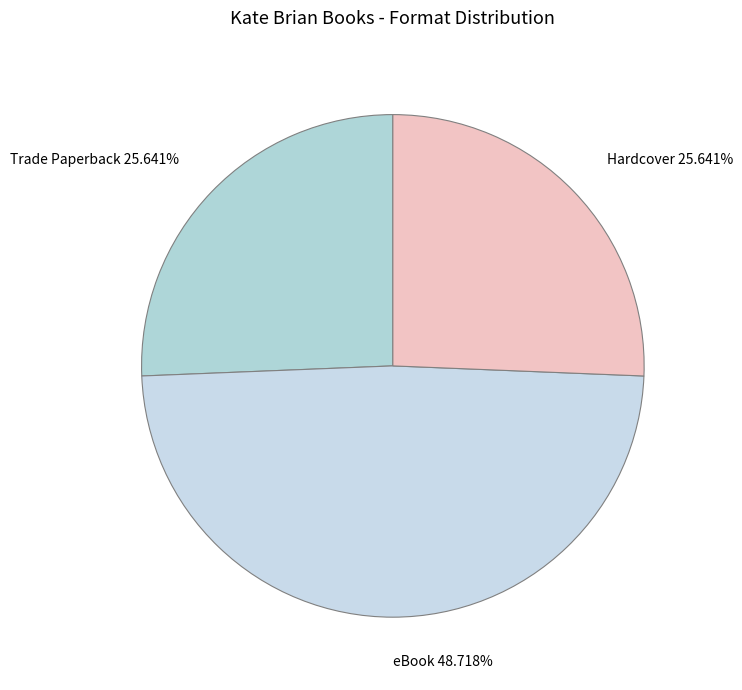

Is Hardcover the majority of the pie?

No